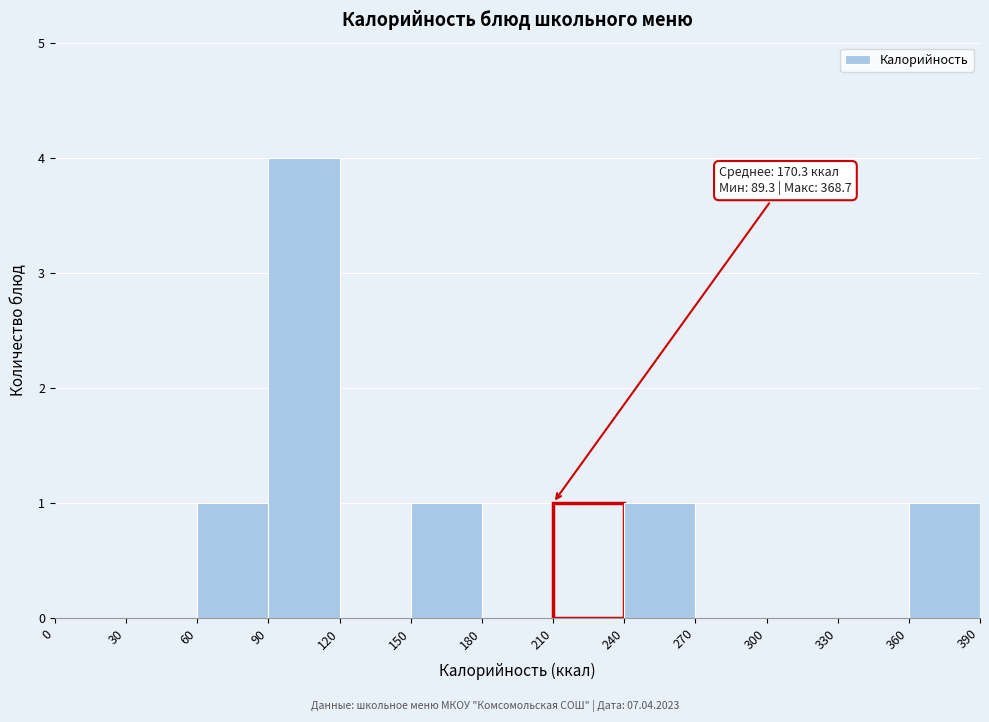

Over which range of the x-axis is the bar tallest?

90 to 120